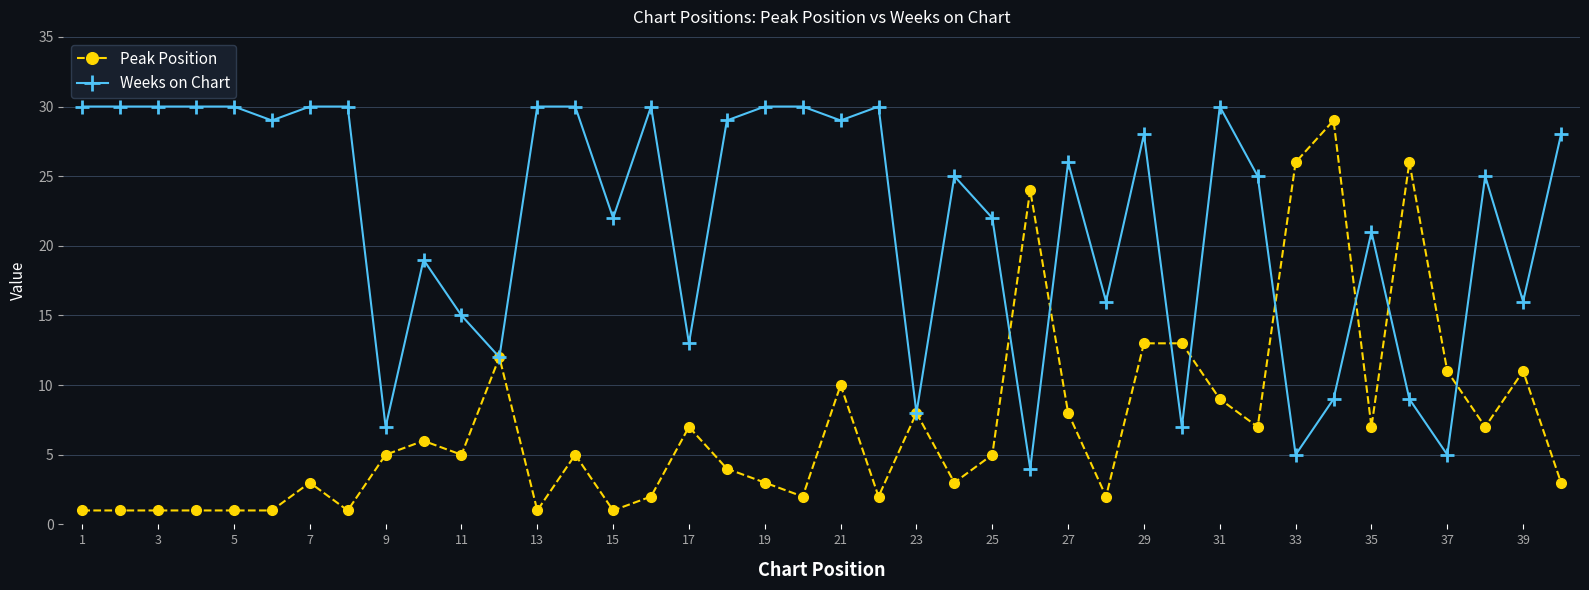

Rank the series by their average value, from lowest to highest.

Peak Position, Weeks on Chart